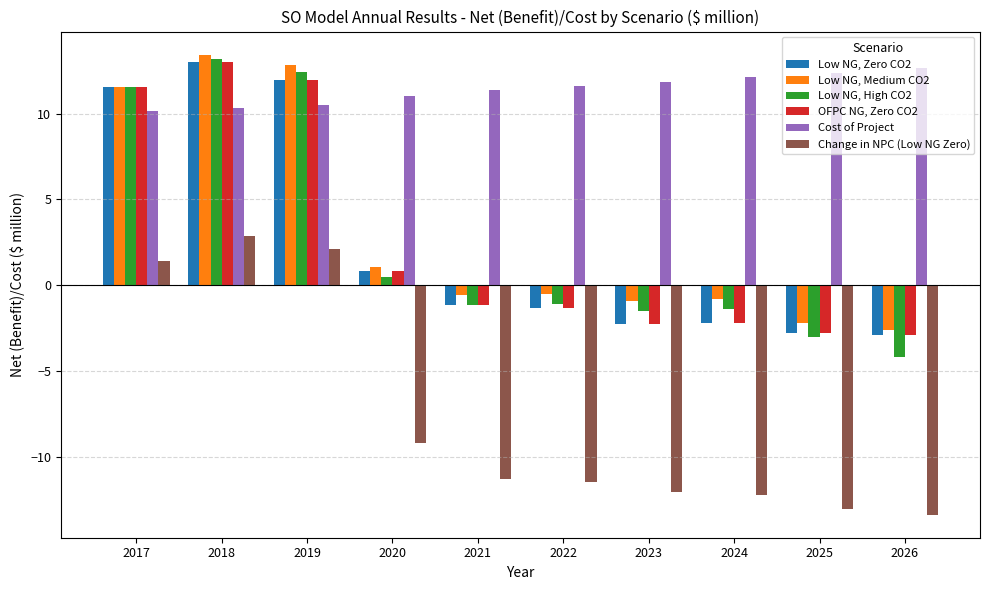

True or false: Cost of Project has a value of 10.3 at 2018.

True